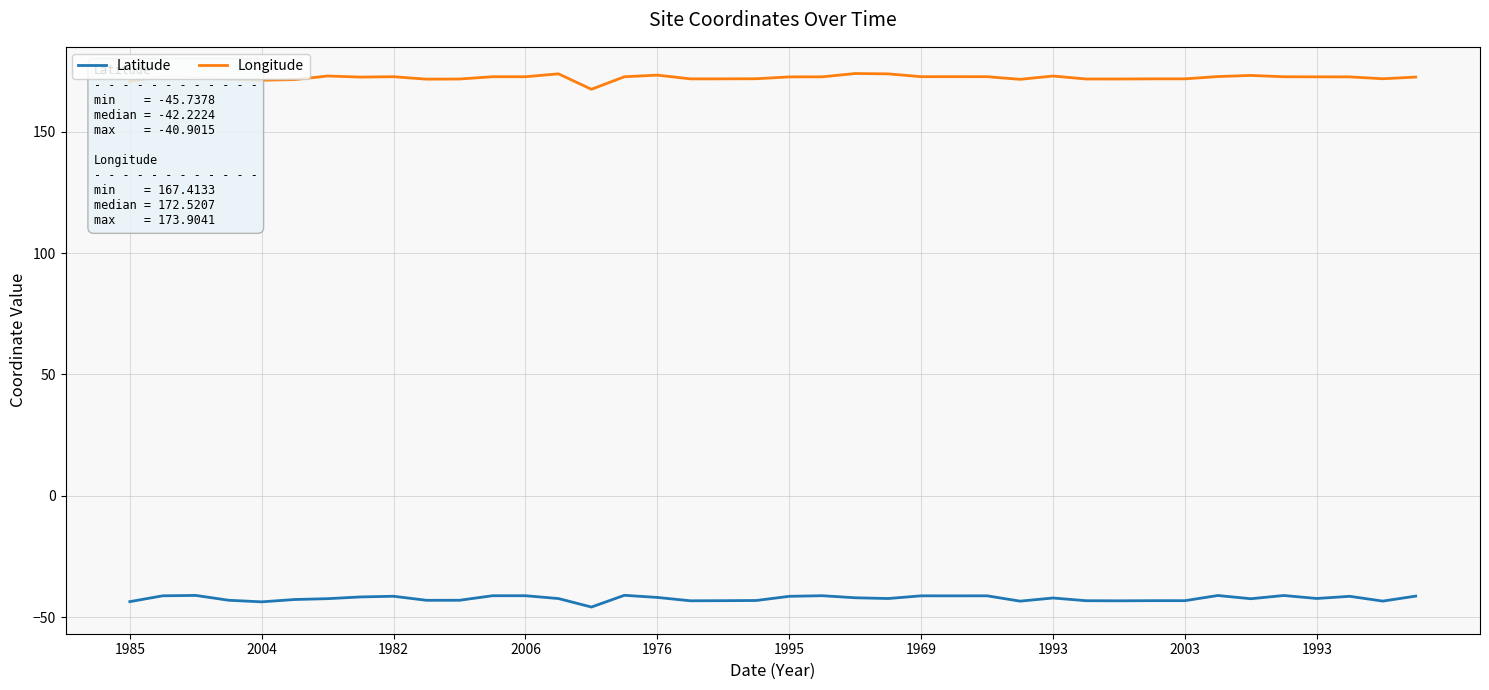

Which series has the largest total across all categories?

Longitude